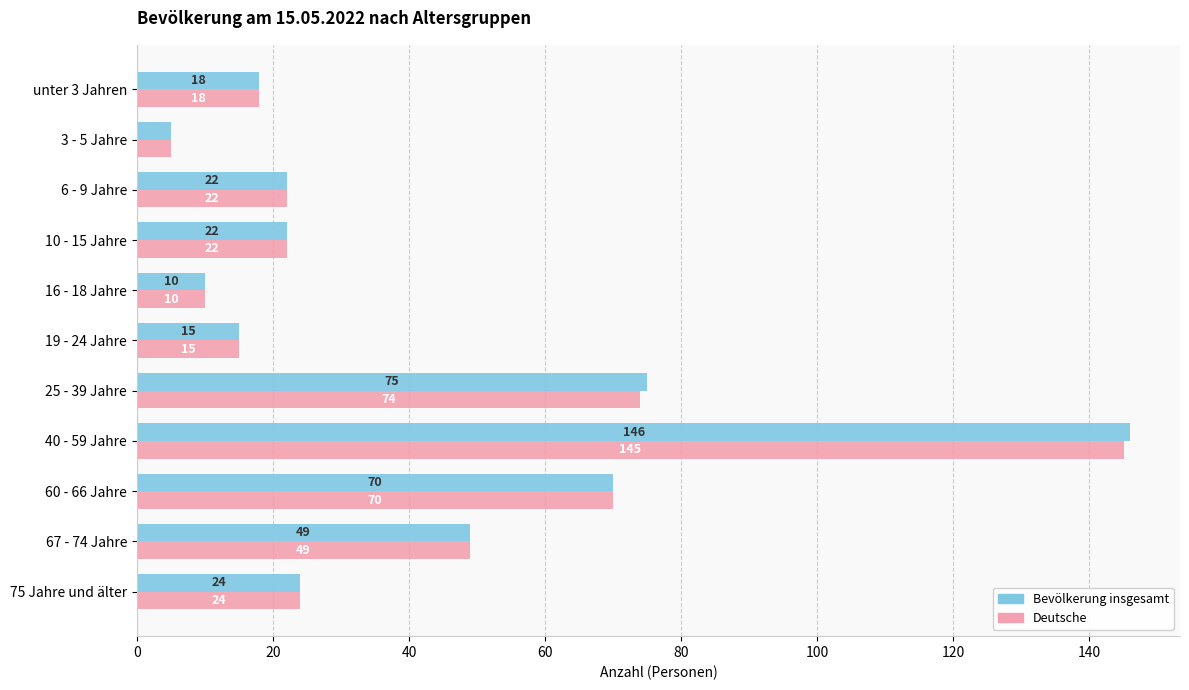

What is the difference between the maximum and minimum values in the Bevölkerung insgesamt series?

141